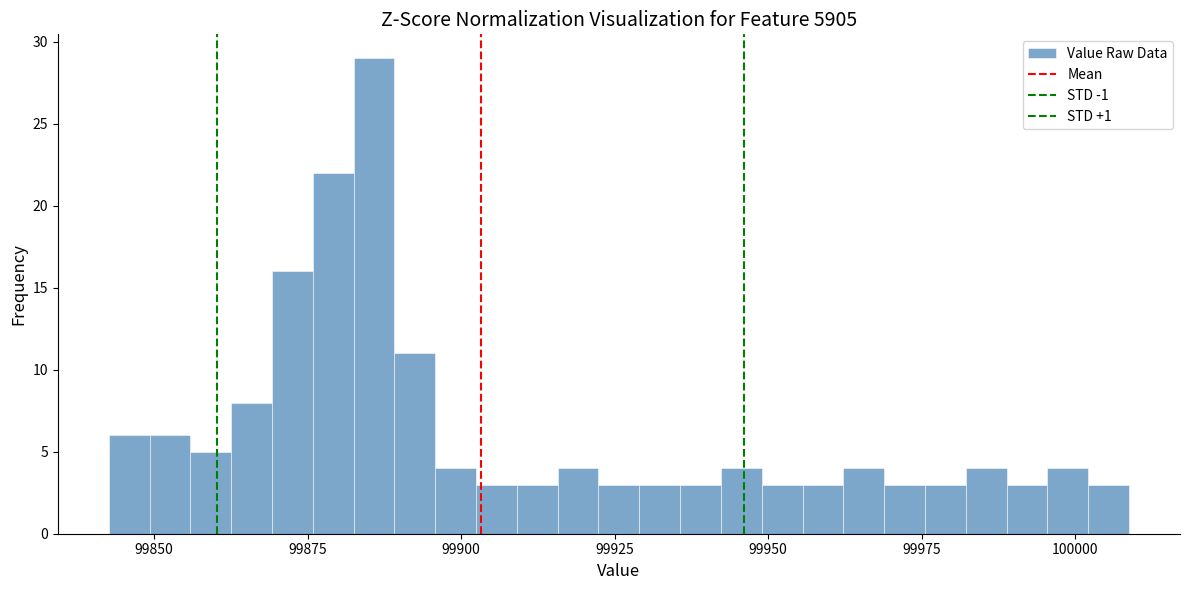

Read against the x-axis, roughly where is the centre of the tallest bar?

99885